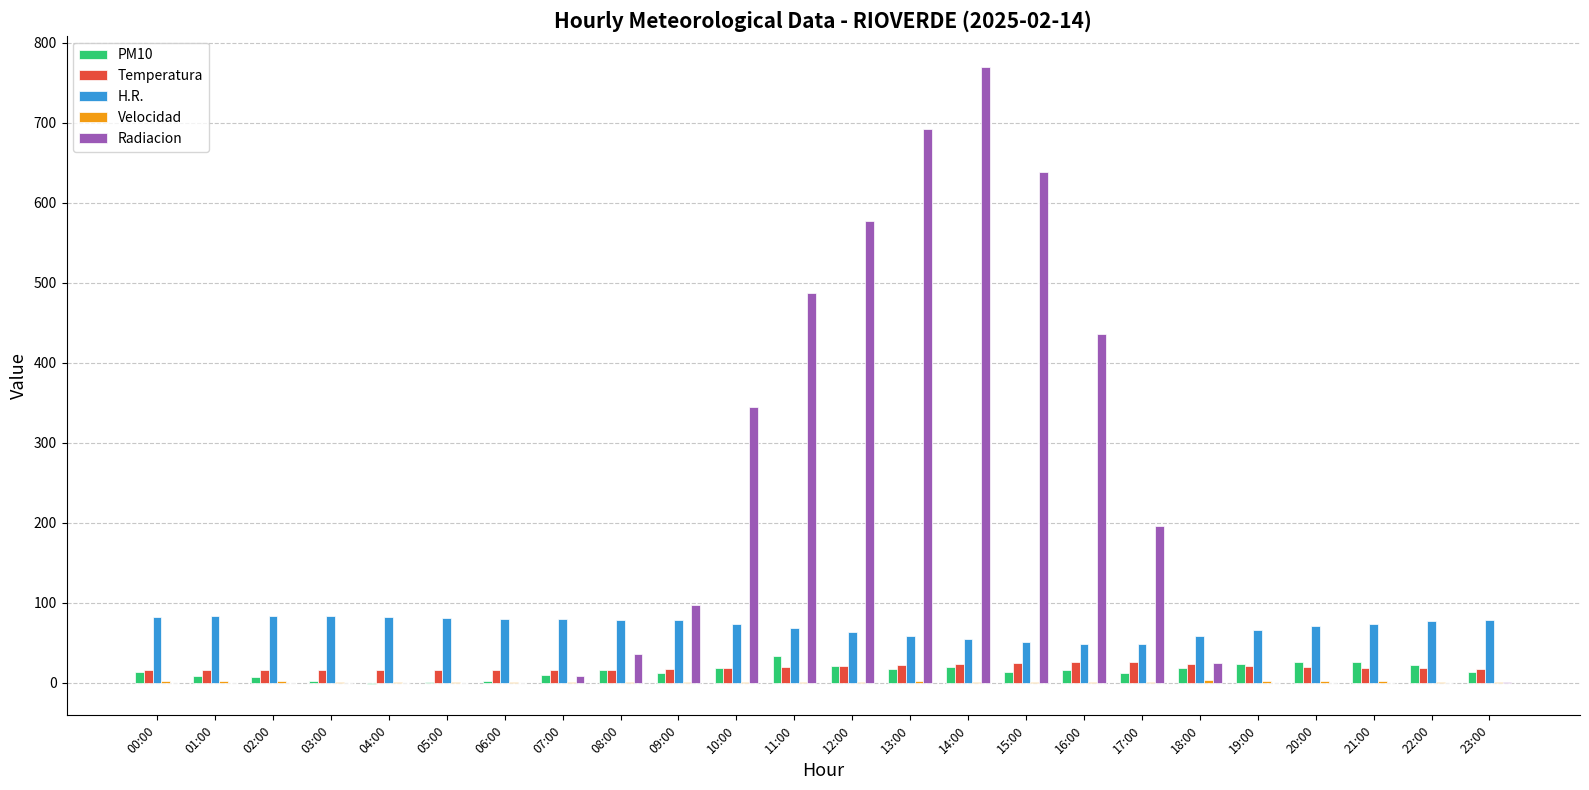

What is the sum of all Temperatura values?

463.4